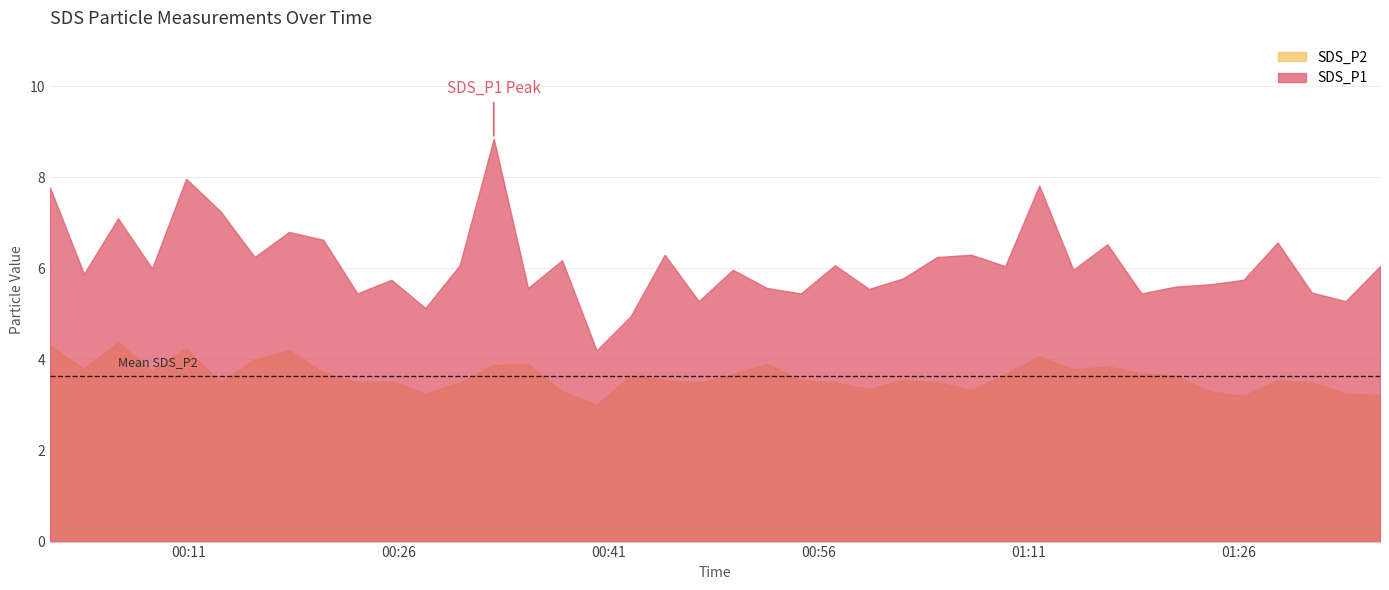

Does the chart display data point markers on the line(s)?

No